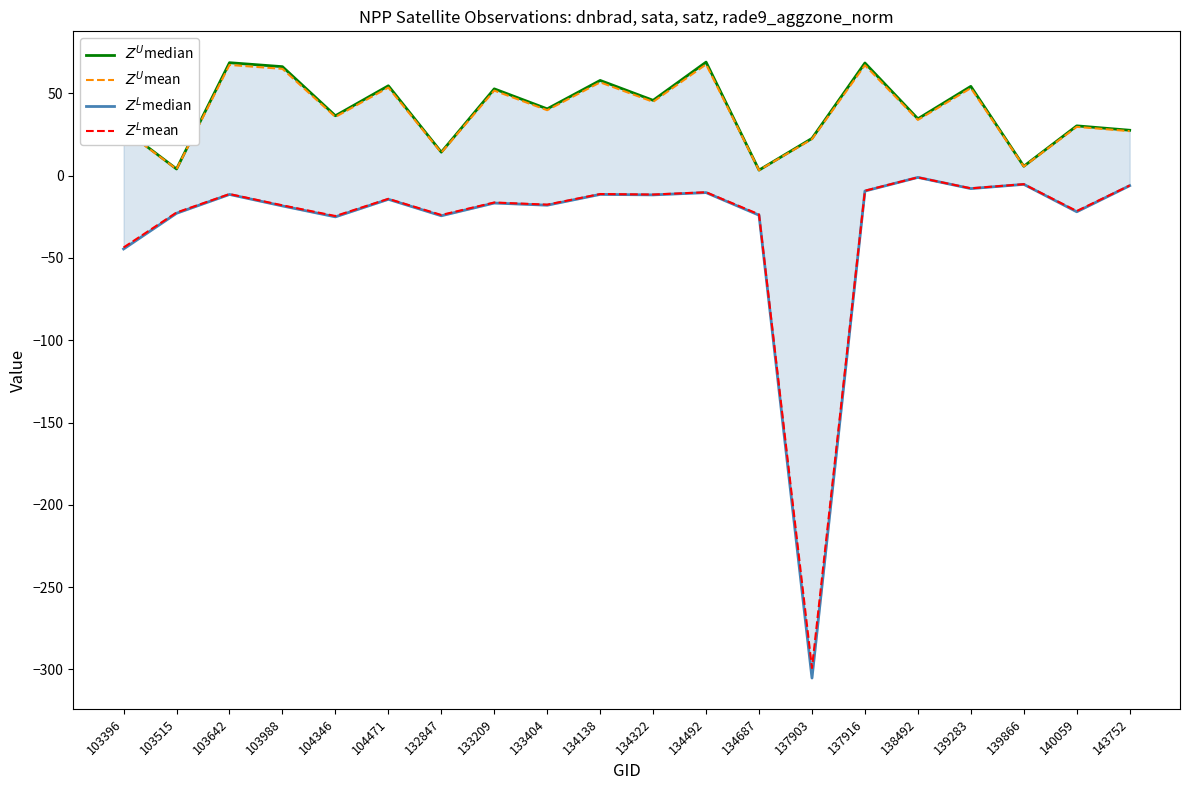

The value of $Z^U$mean at 143752 is 44.1. True or false?

False